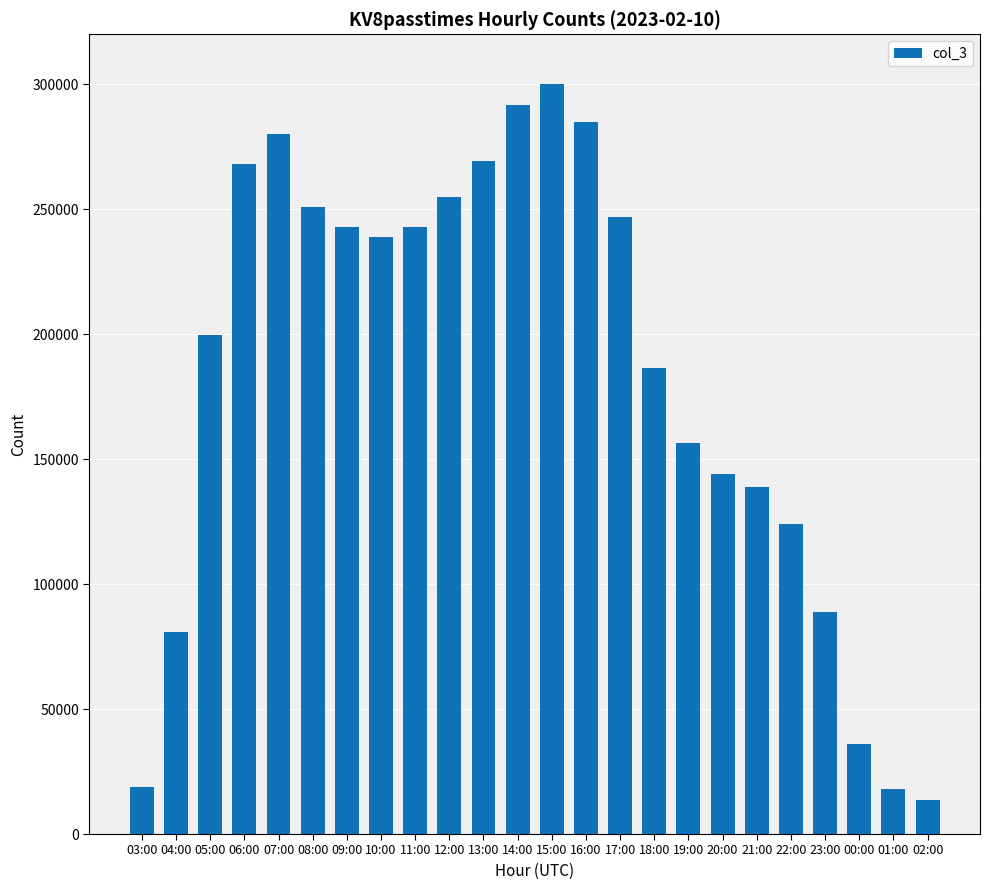

Where does the data first go above 238803?

06:00